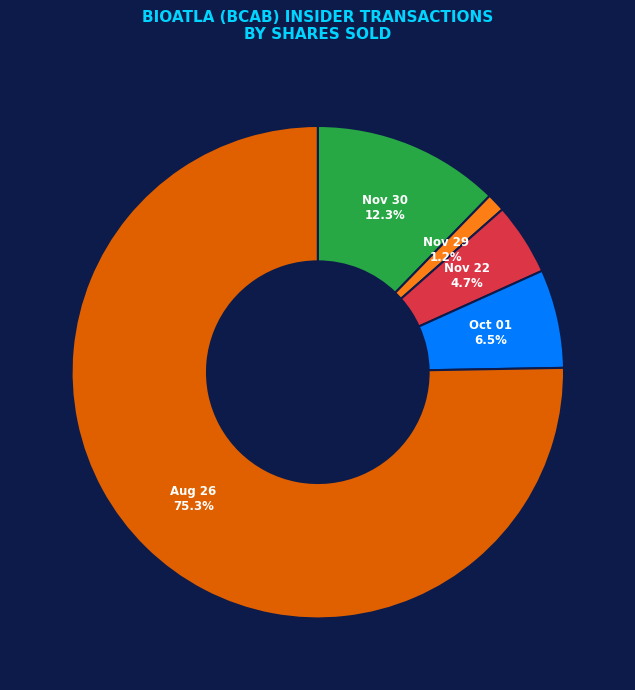

Is there any slice that represents more than half of the pie?

Yes